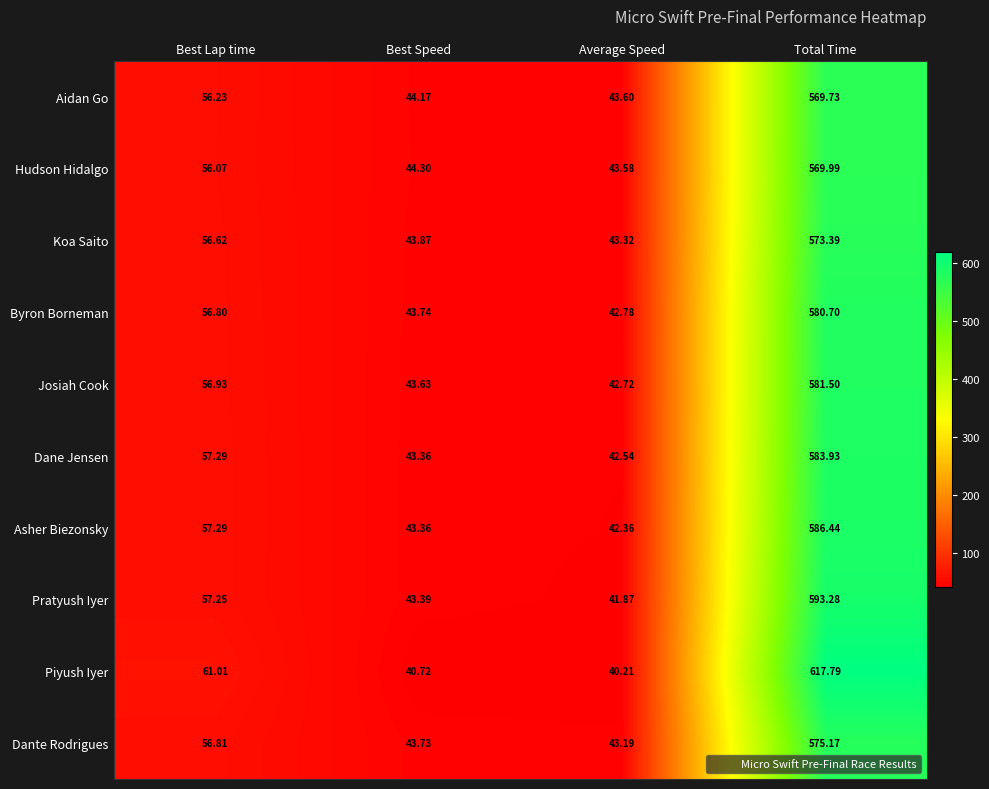

At how many categories does at least one series exceed 348?

1